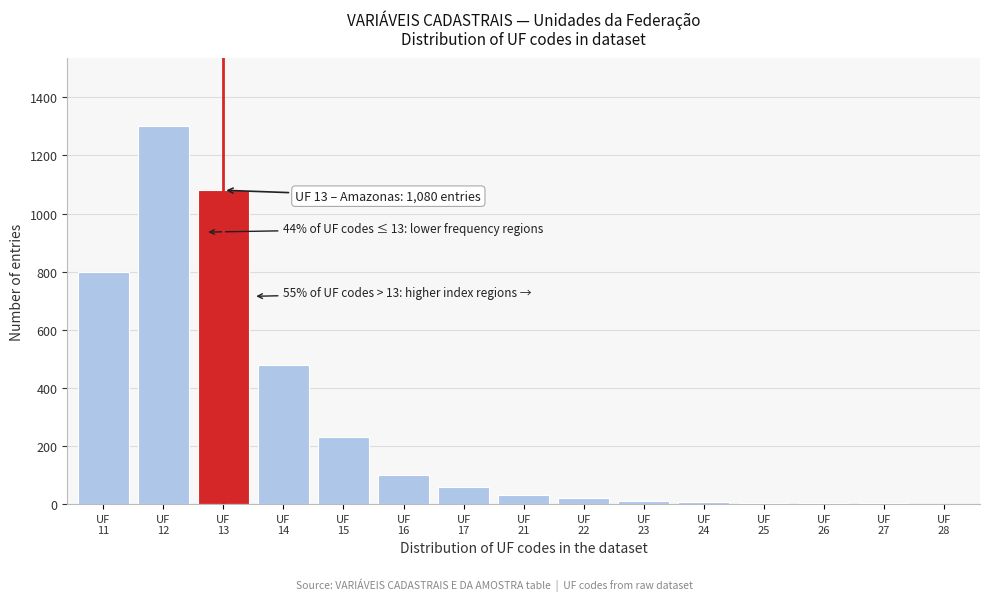

What is the greatest value displayed?

1300